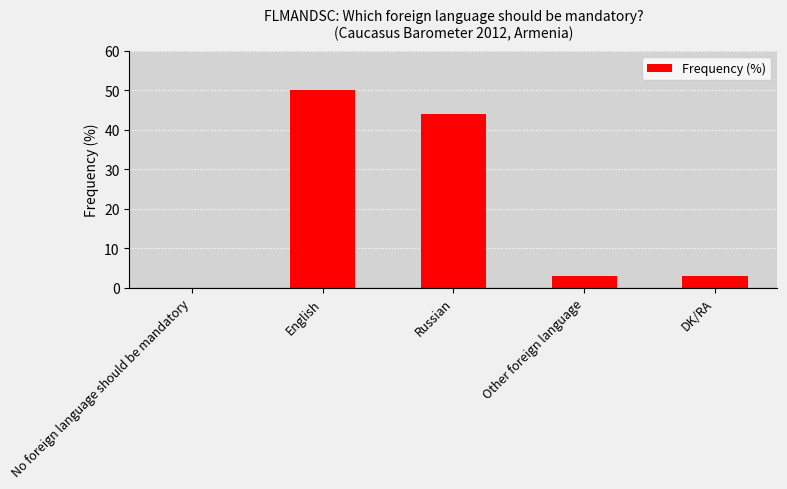

At which label is the value closest to 25?

Russian